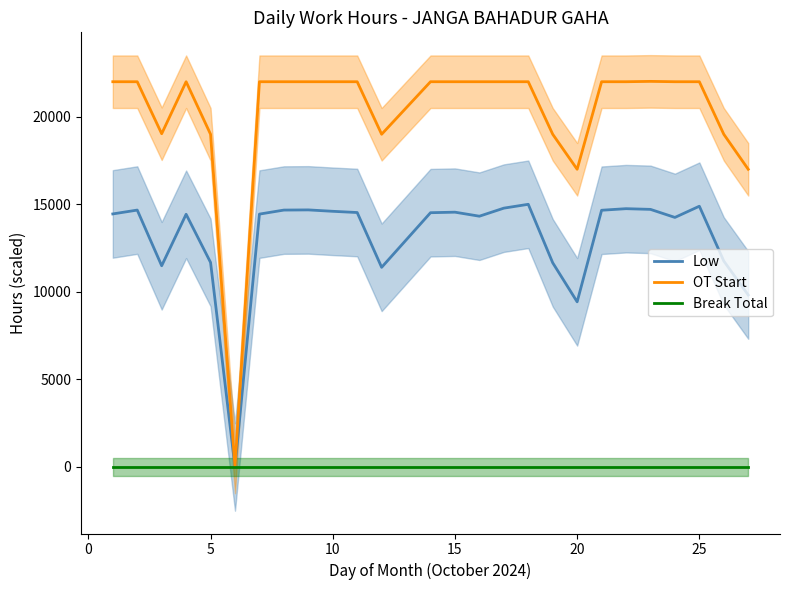

List the series in order of their peak value, lowest first.

Break Total, Low, OT Start